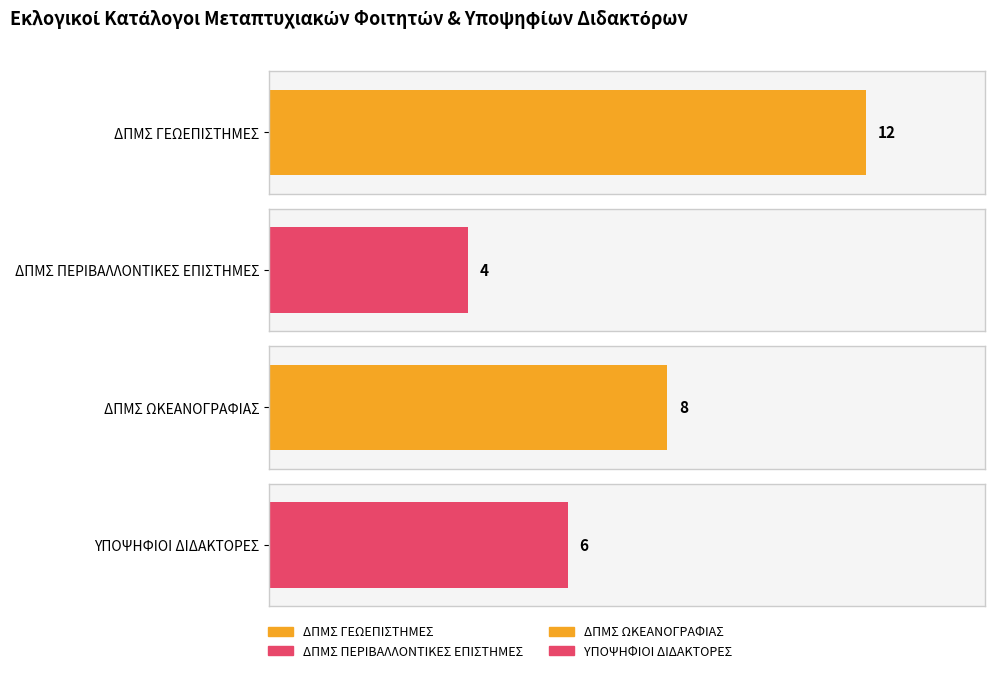

How many data points are less than 8?

2